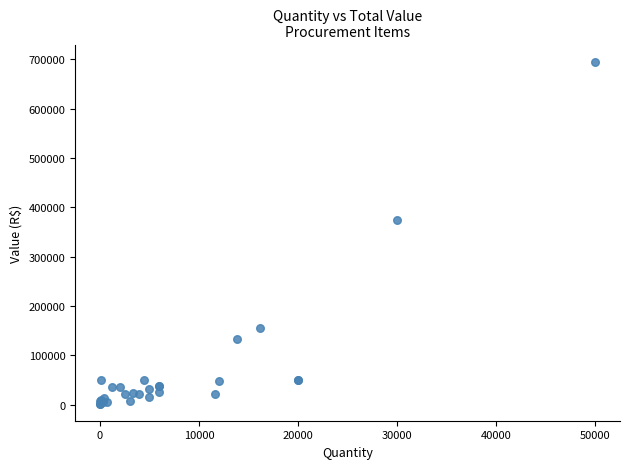

What Y value in the scatter plot is closest to 348616?

375000.0